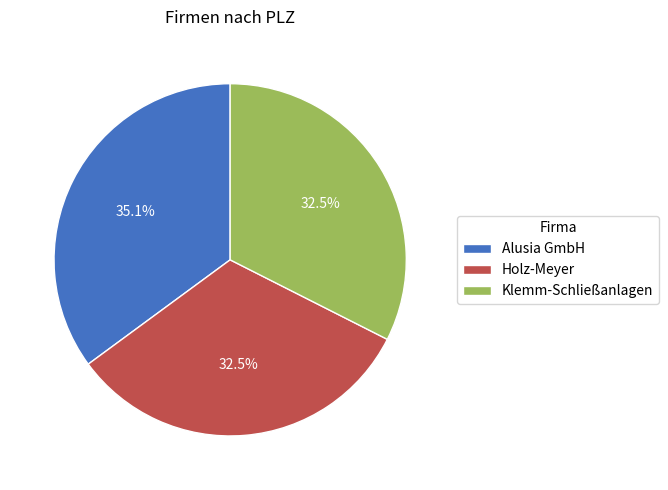

Between Alusia GmbH and Holz-Meyer, which is larger?

Alusia GmbH